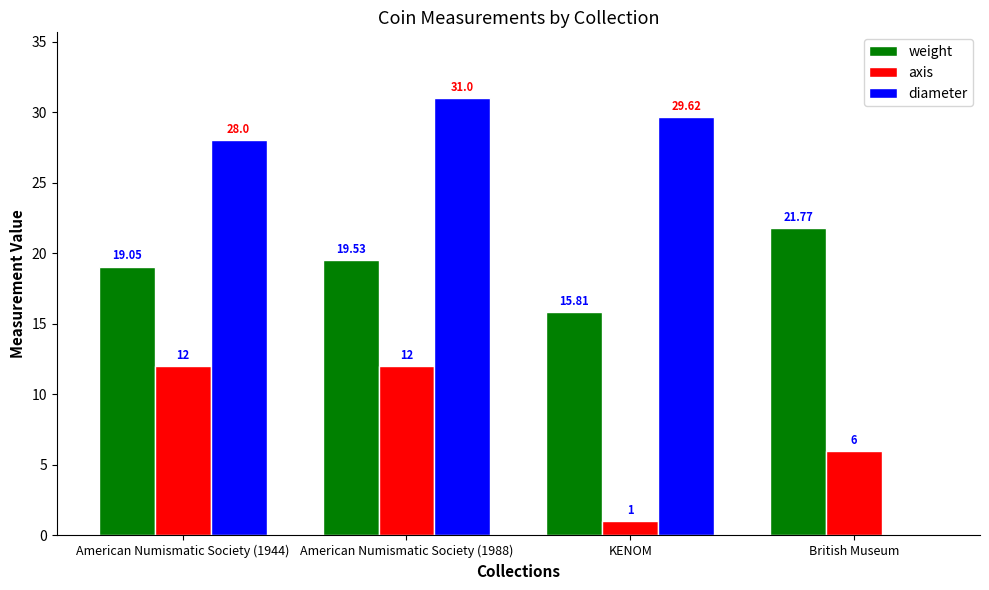

Which series has the largest total across all categories?

diameter